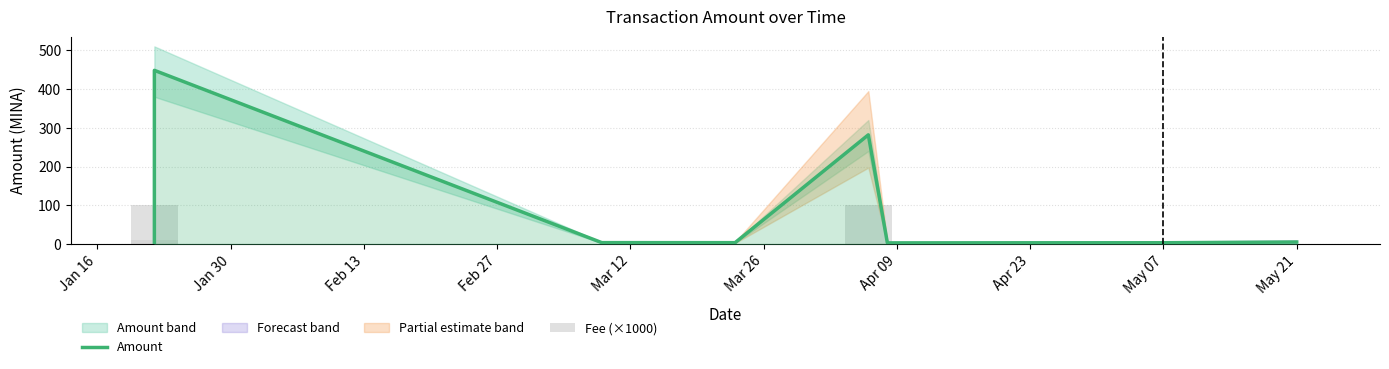

Is the value of Fee (×1000) at Feb 13 greater than the value of Amount at Mar 26?

No